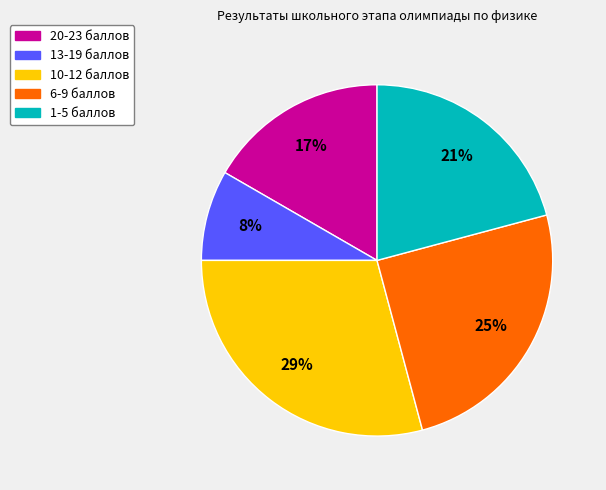

Combined, do 20-23 баллов and 1-5 баллов account for over 50%?

No